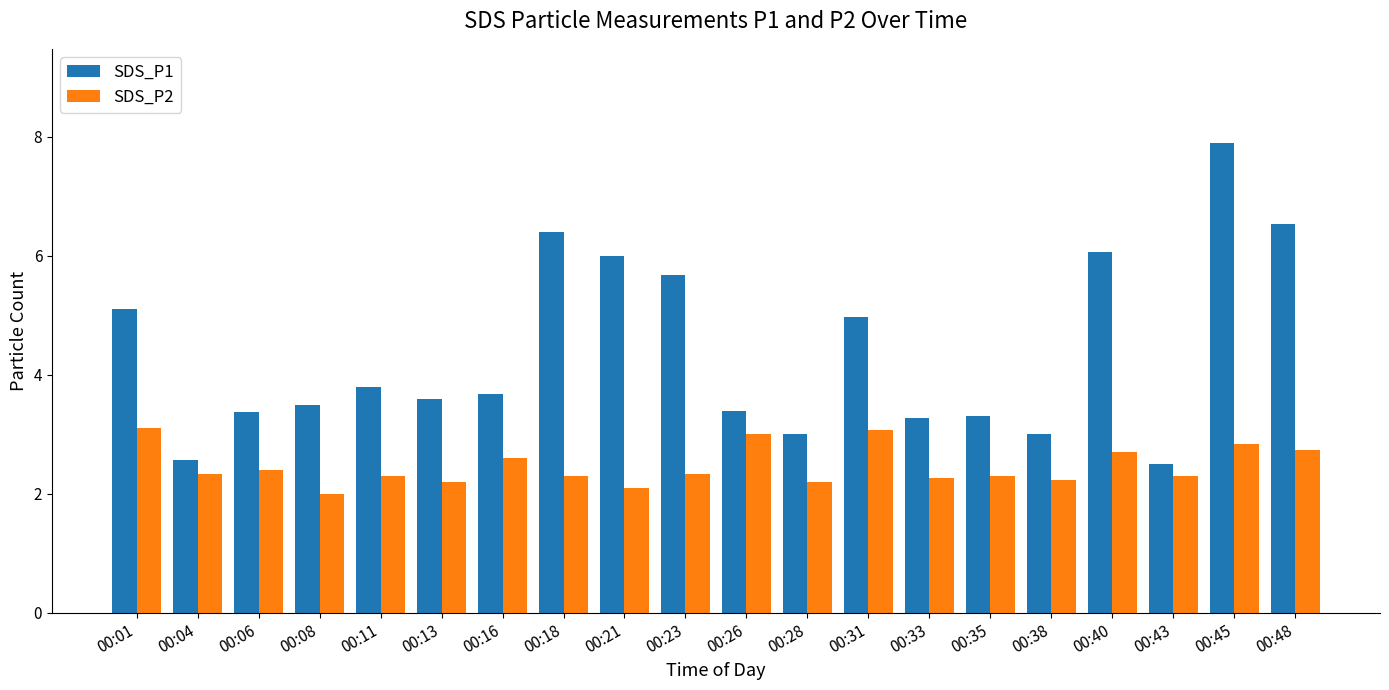

The value of SDS_P2 at 00:23 is 2.3. True or false?

True